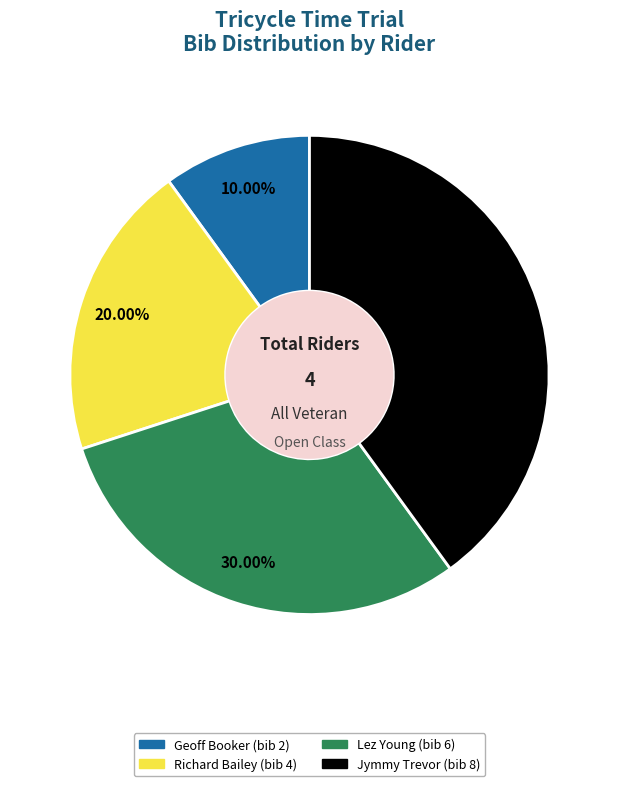

To the nearest percent, what portion does Jymmy Trevor (bib 8) represent?

40%